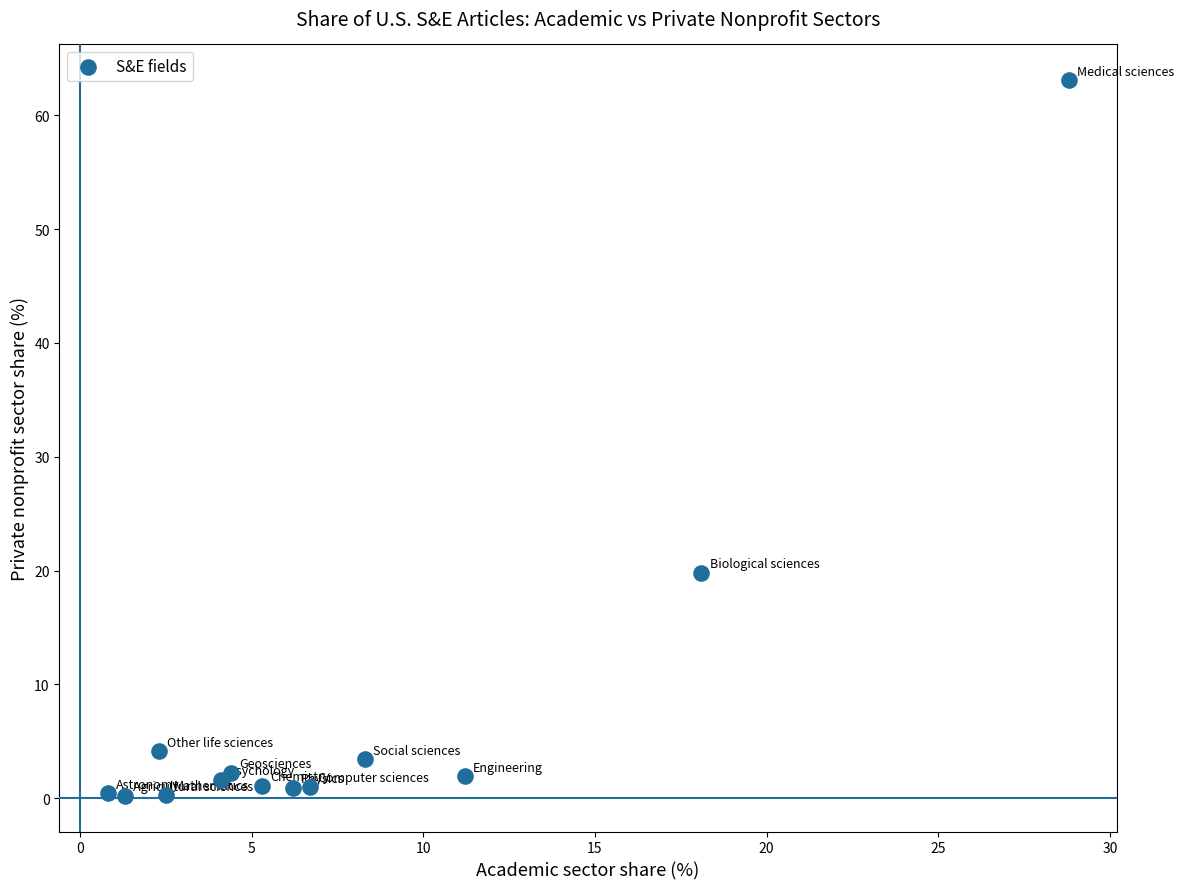

What Y value in the scatter plot is closest to 31?

19.8